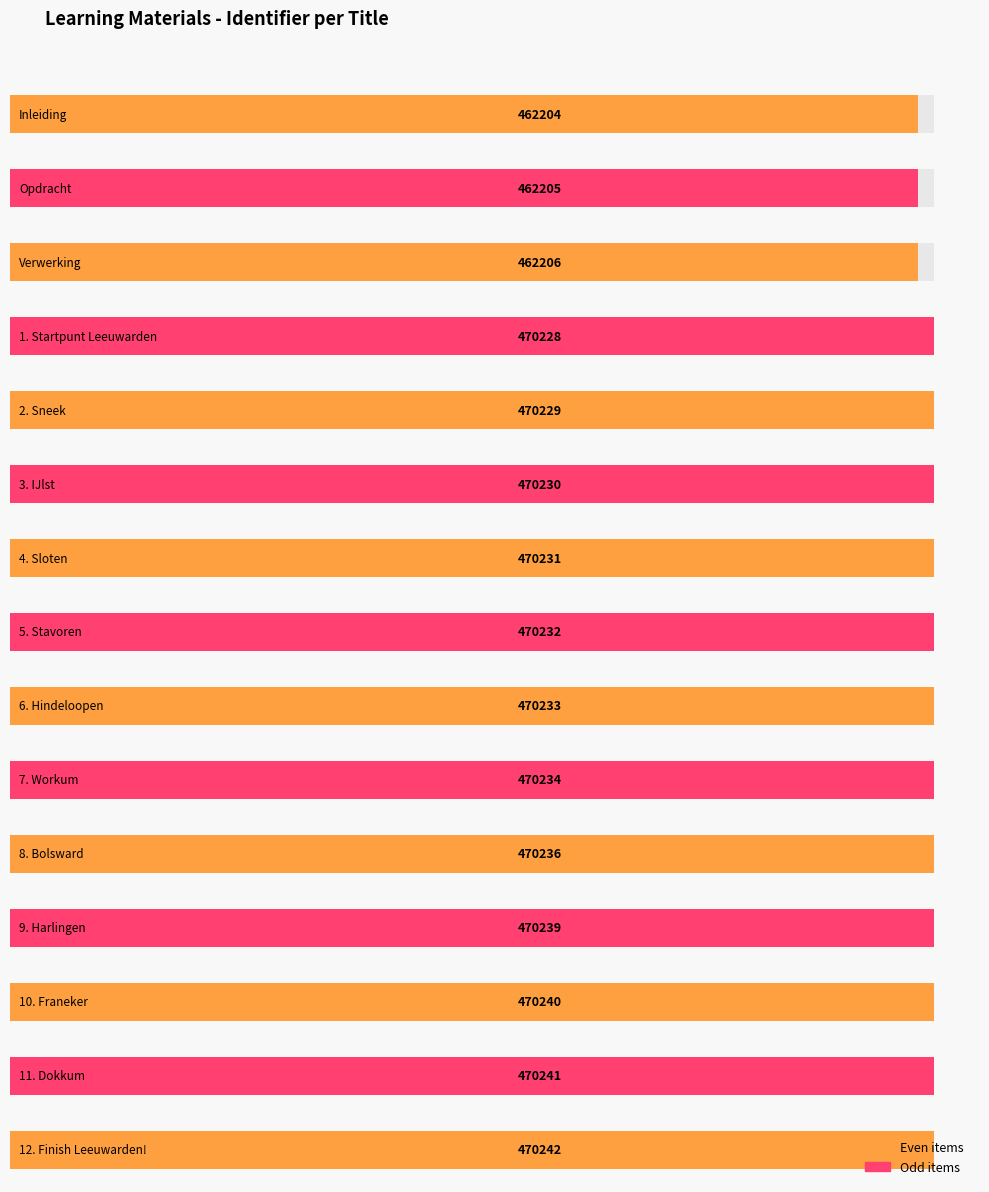

What is the sum of the values at 11. Dokkum and 10. Franeker?

940481